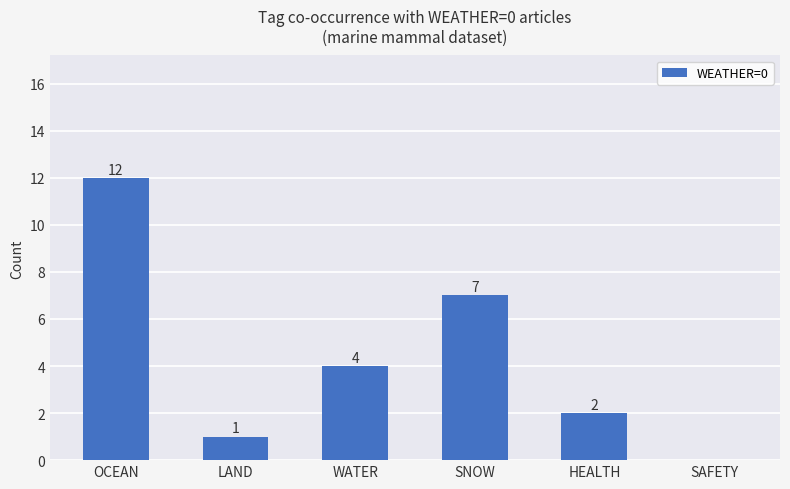

Is it true that the value at HEALTH is 3?

False